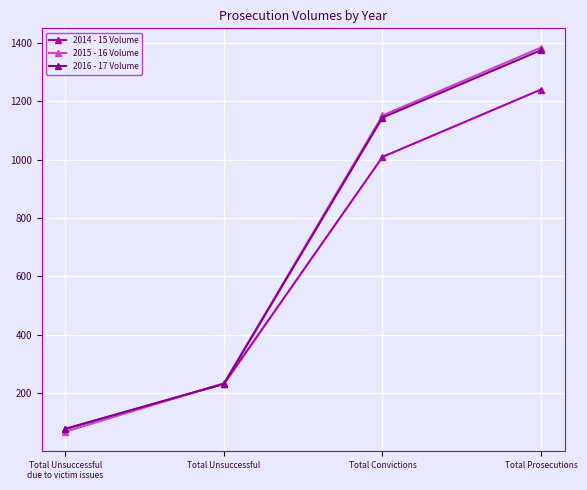

What are all the series names shown in the legend?

2014 - 15 Volume, 2015 - 16 Volume, 2016 - 17 Volume